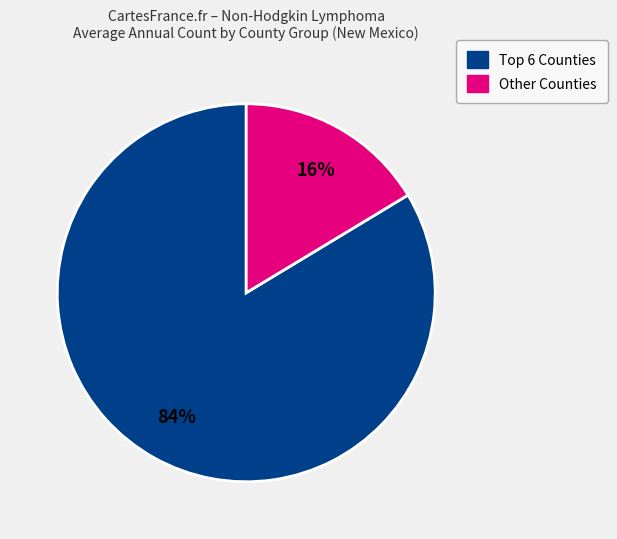

Is there any slice that represents more than half of the pie?

Yes